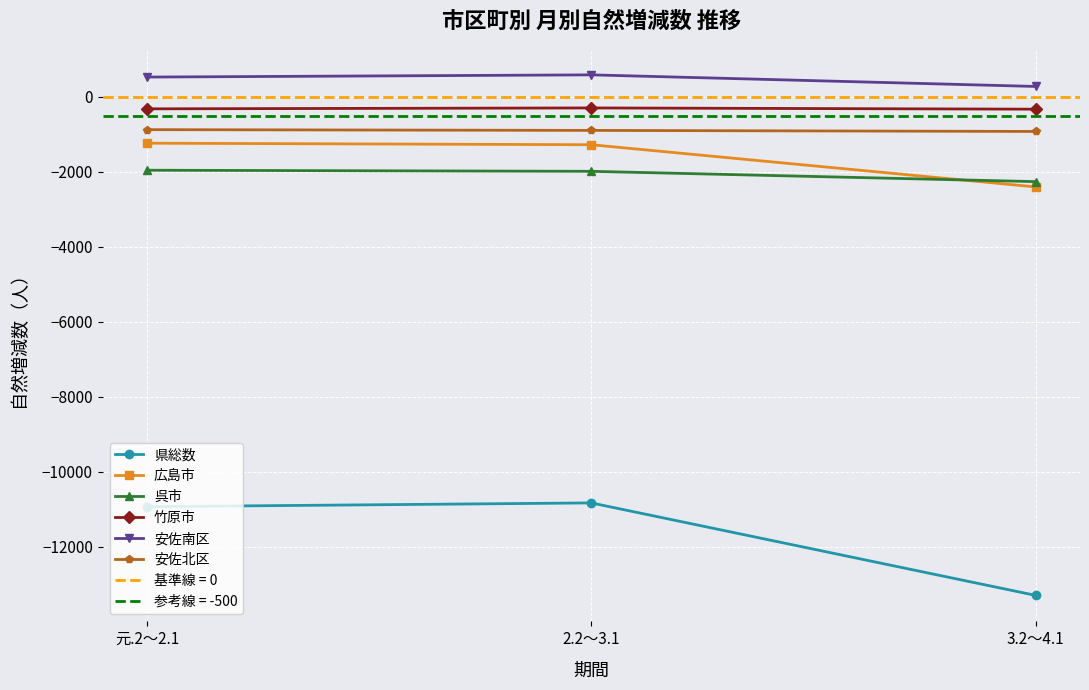

What is the difference between the maximum and minimum values in the 竹原市 series?

33